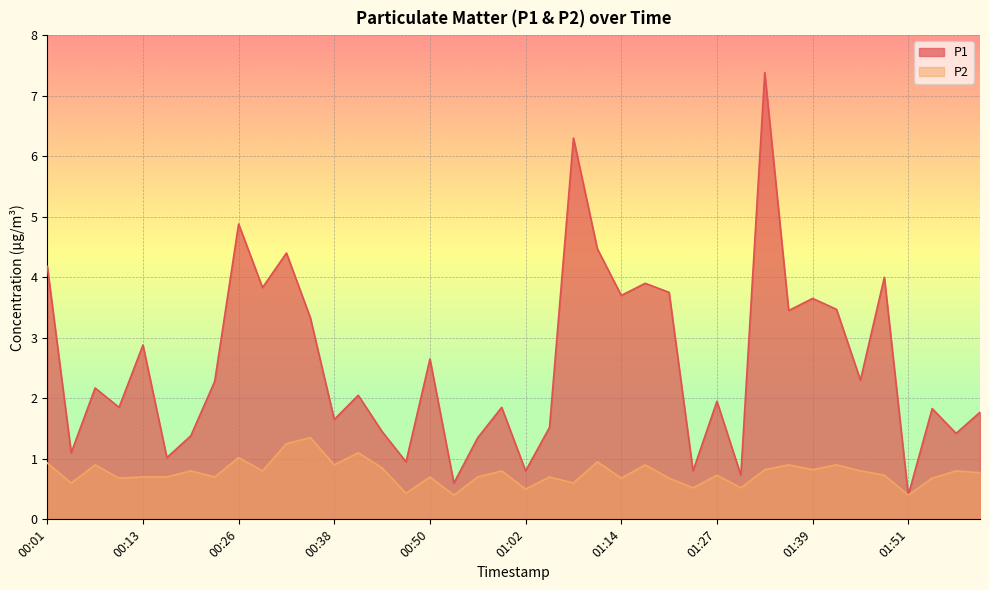

Where is P1 nearest to the value 3?

00:13